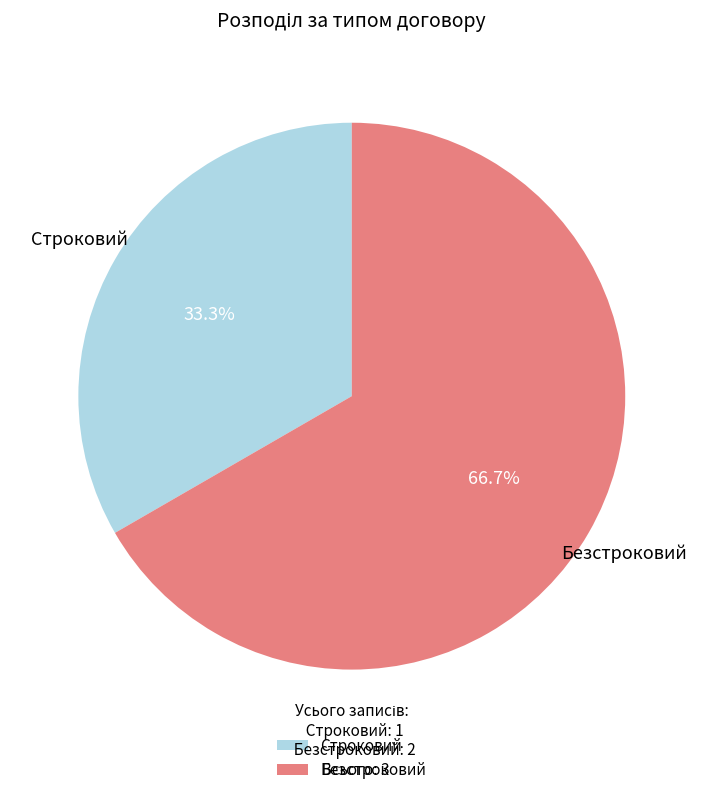

How much of the chart is everything except Безстроковий?

33.3%